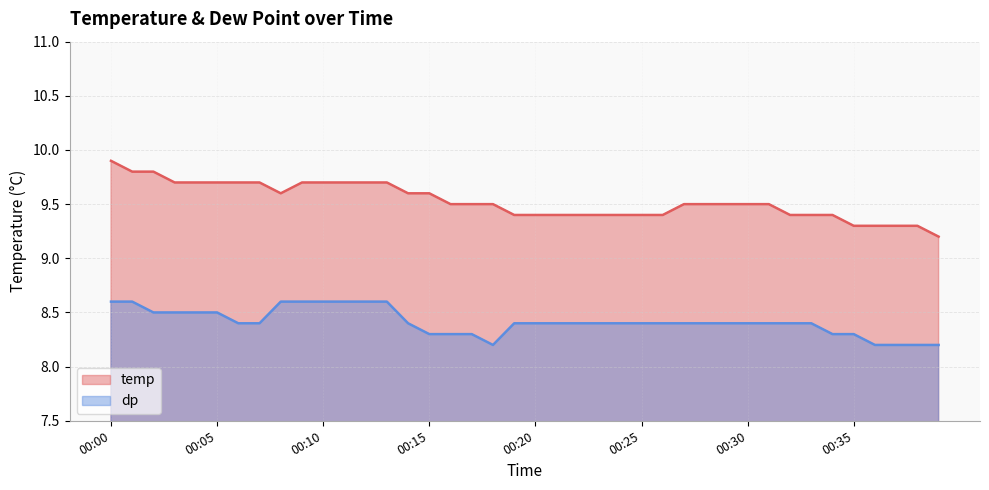

True or false: dp and temp intersect in this chart.

False